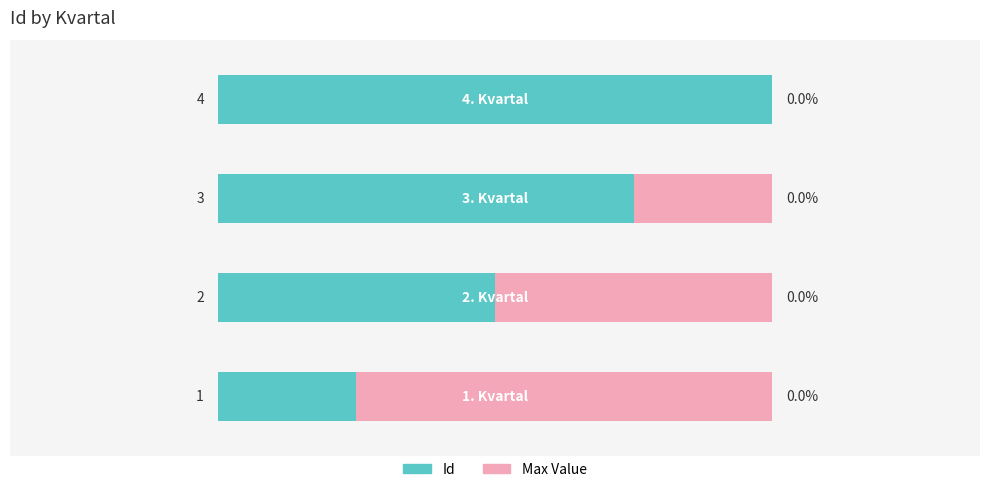

Does the chart contain stacked bars?

No